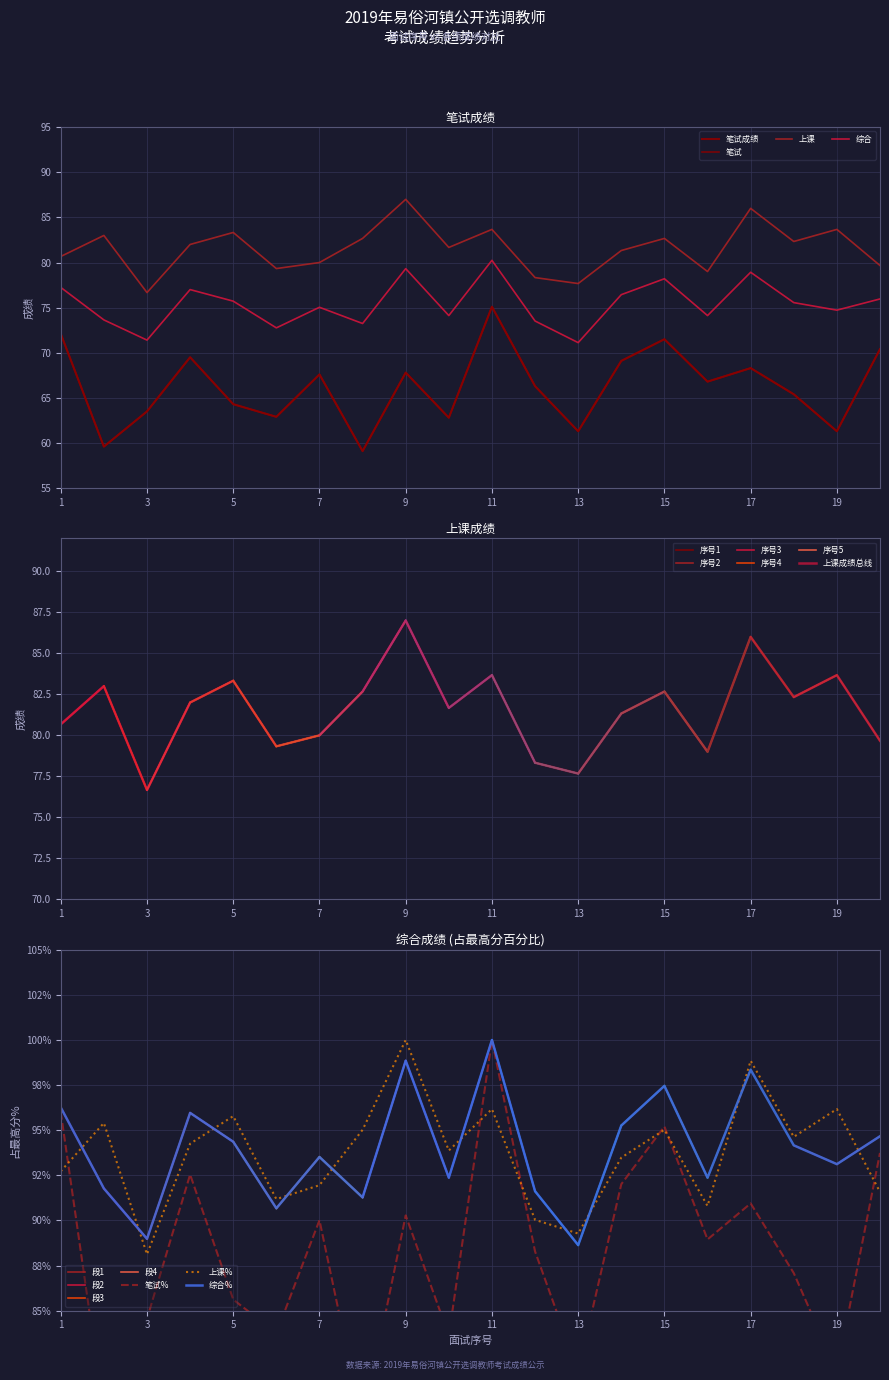

At how many categories does at least one series exceed 94?

10